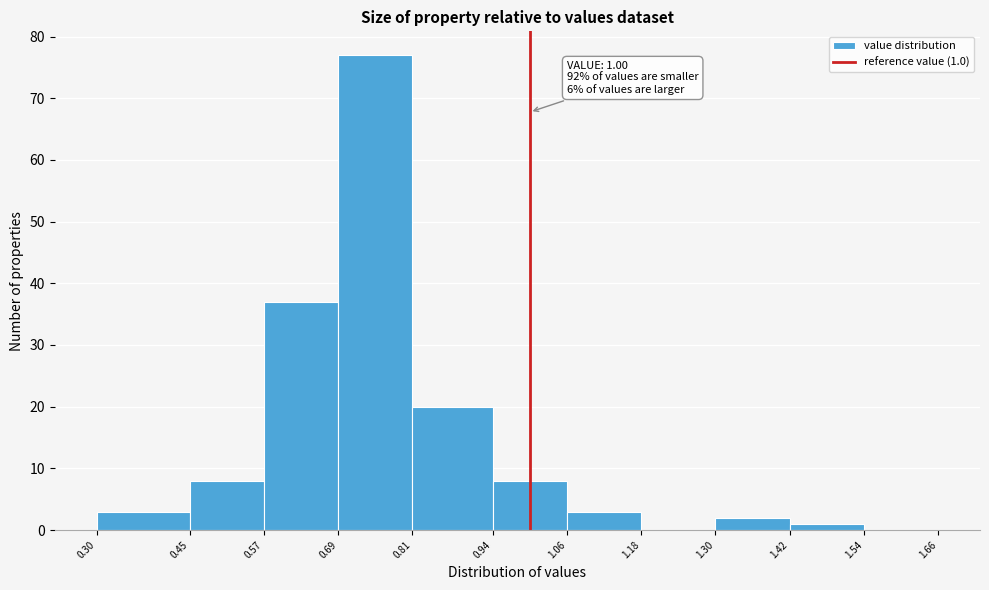

Which range on the x-axis has the tallest bar?

0.69 to 0.81